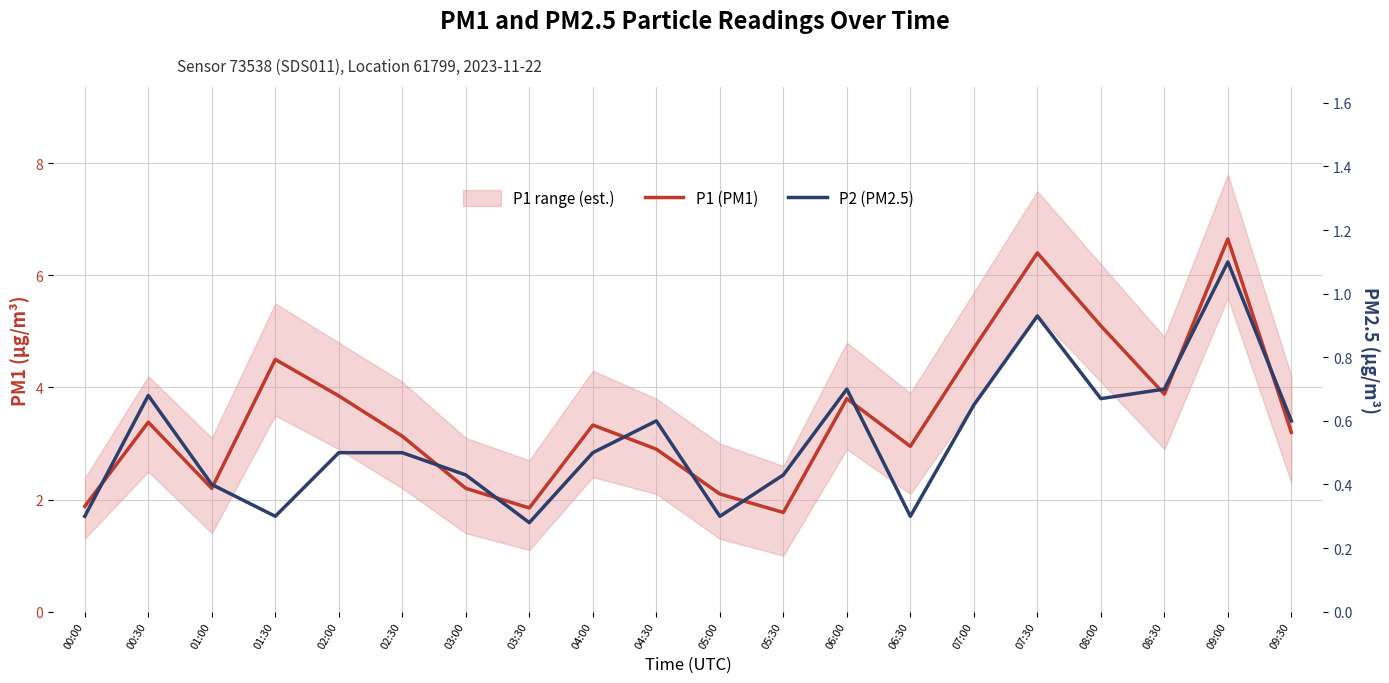

What is the average value of the P1 (PM1) series?

3.5